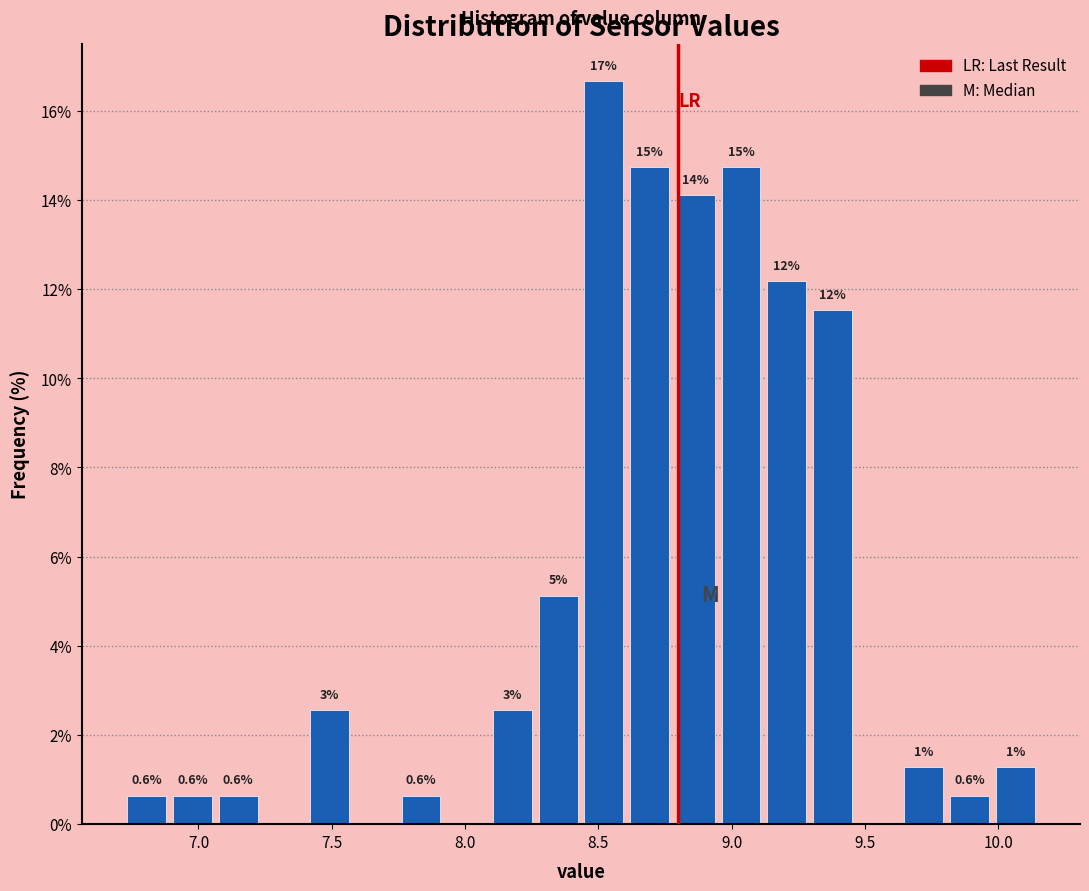

Around what value on the x-axis is the tallest bar? Give the approximate position of its centre, as read against the axis.

8.50